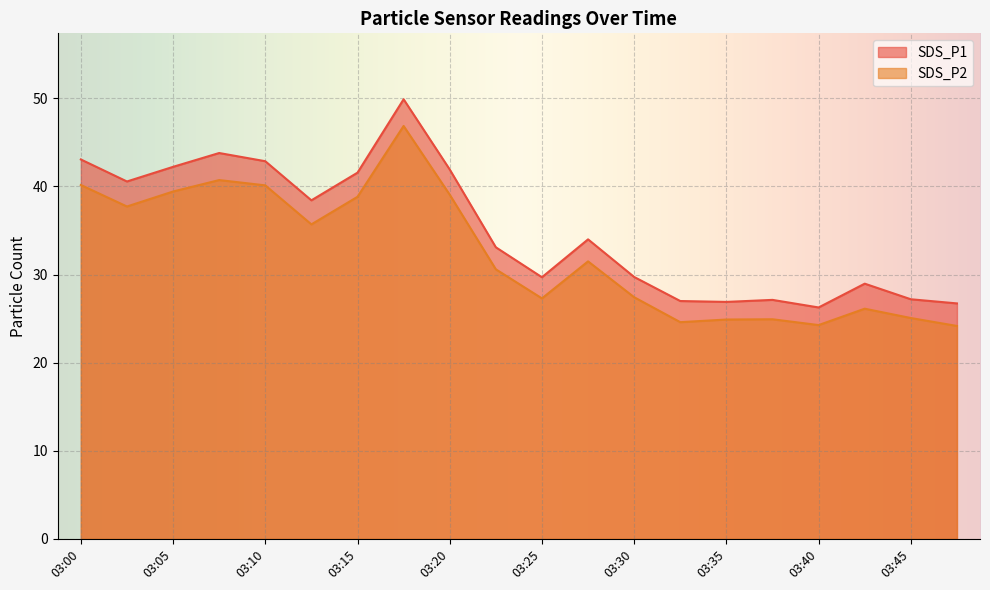

True or false: SDS_P2 and SDS_P1 cross at least once.

False